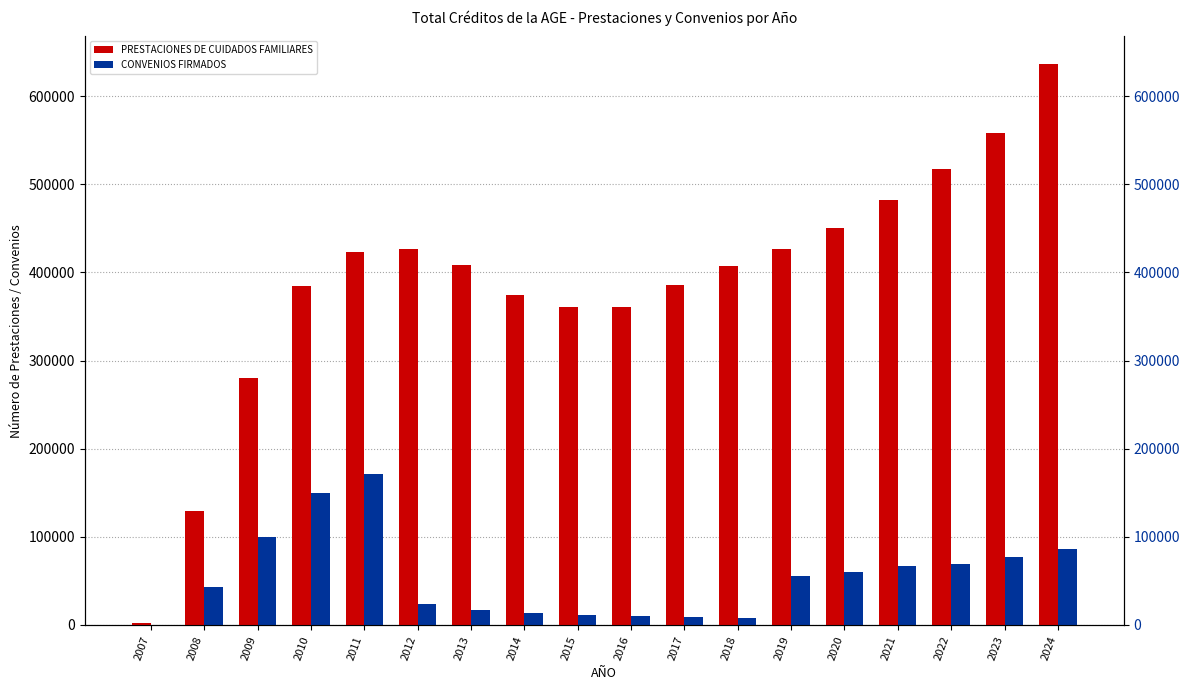

Rank the categories by PRESTACIONES DE CUIDADOS FAMILIARES value from highest to lowest.

2024, 2023, 2022, 2021, 2020, 2019, 2012, 2011, 2013, 2018, 2017, 2010, 2014, 2016, 2015, 2009, 2008, 2007